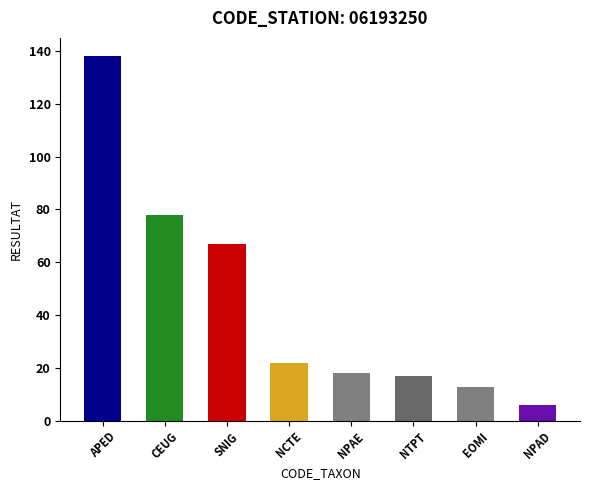

What is the change in value from SNIG to NPAE?

-49